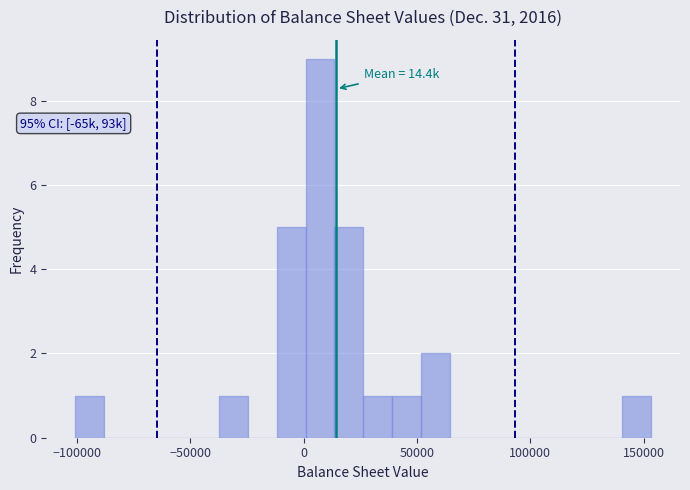

Around what value on the x-axis is the tallest bar? Give the approximate position of its centre, as read against the axis.

5000